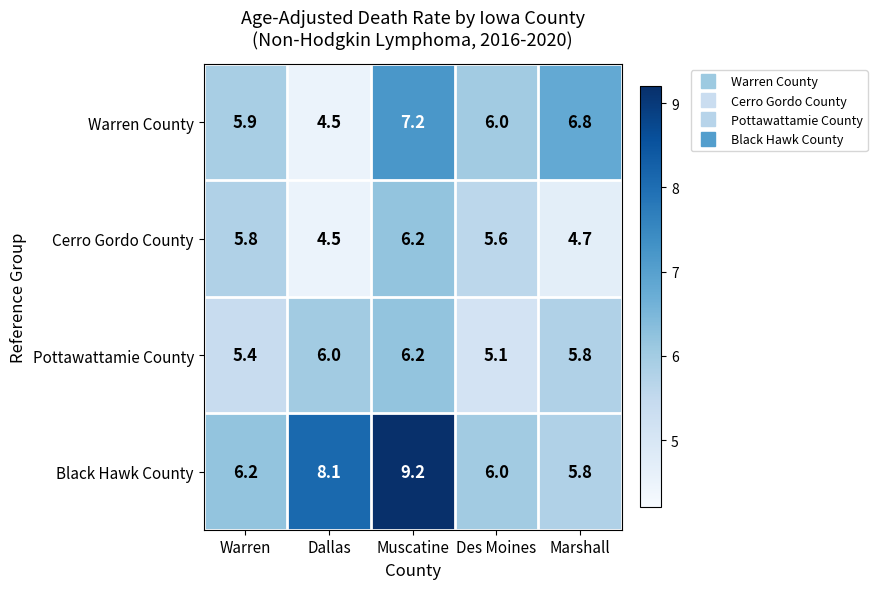

List the labels in order of Cerro Gordo County value, smallest first.

Dallas, Marshall, Des Moines, Warren, Muscatine